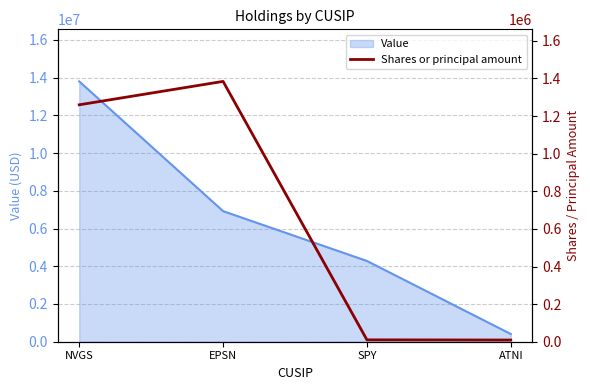

Read the Value value at EPSN.

6922000